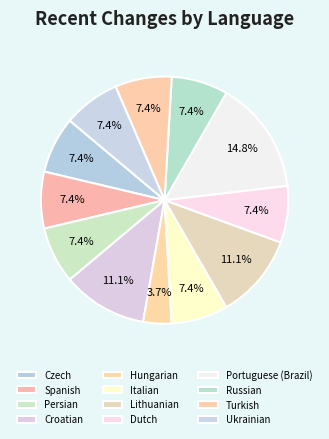

Which category has the biggest portion of the pie?

Portuguese (Brazil)